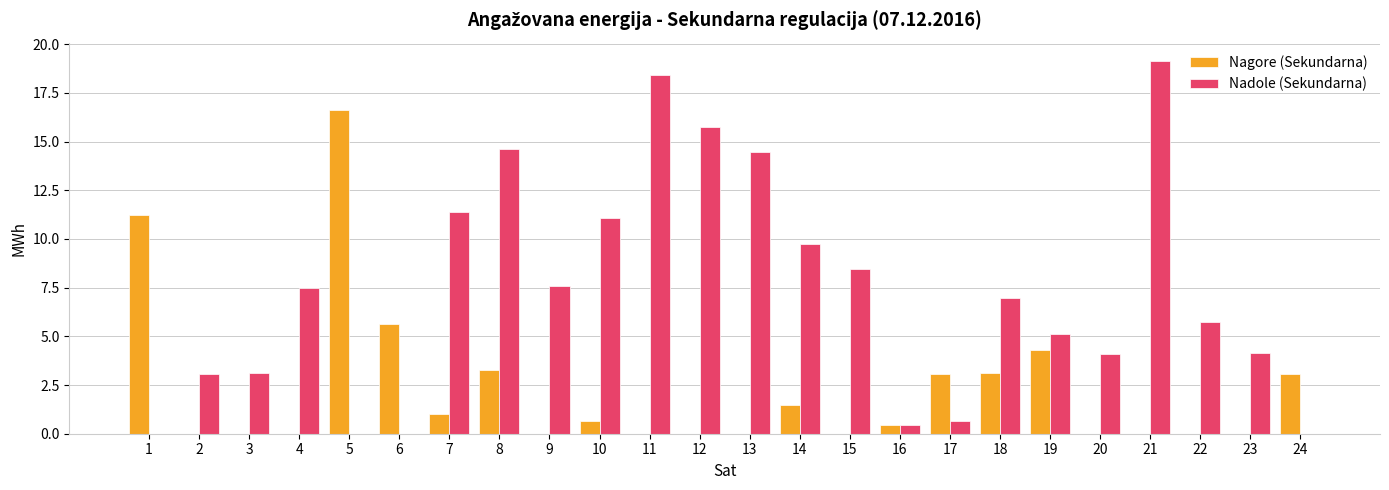

At which label is Nadole (Sekundarna) closest to 9?

15